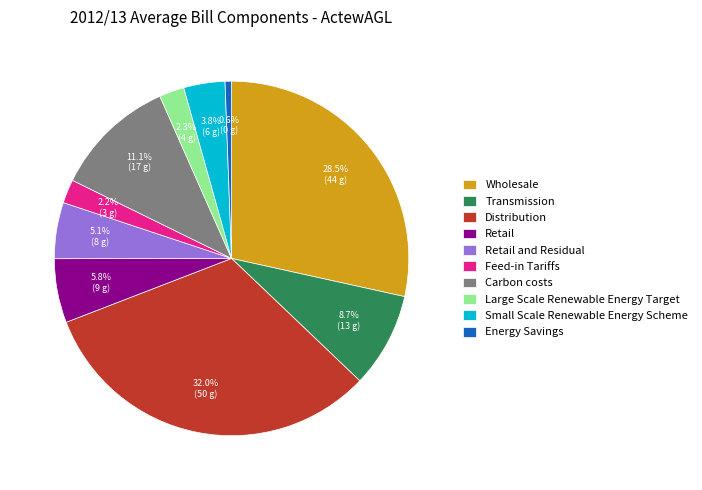

To the nearest percent, what portion does Retail and Residual represent?

5%